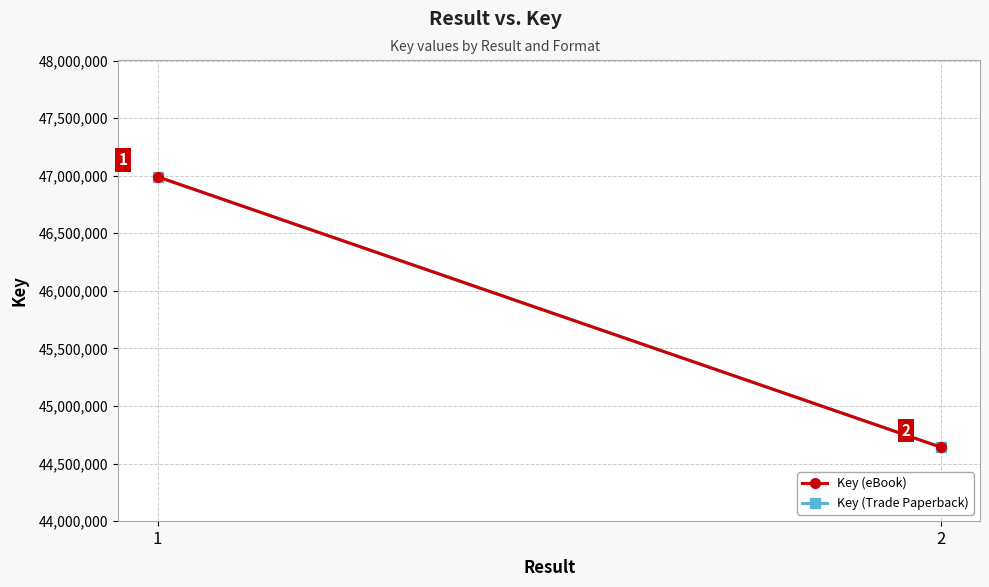

The value of Key (Trade Paperback) at 1 is 46990186. True or false?

True